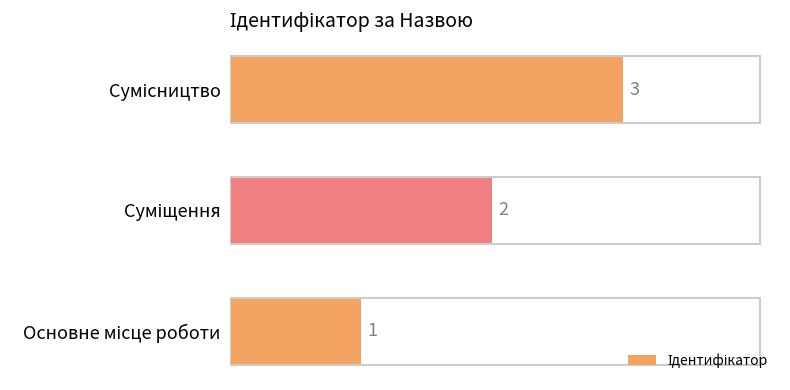

What is the maximum value shown in the chart?

3